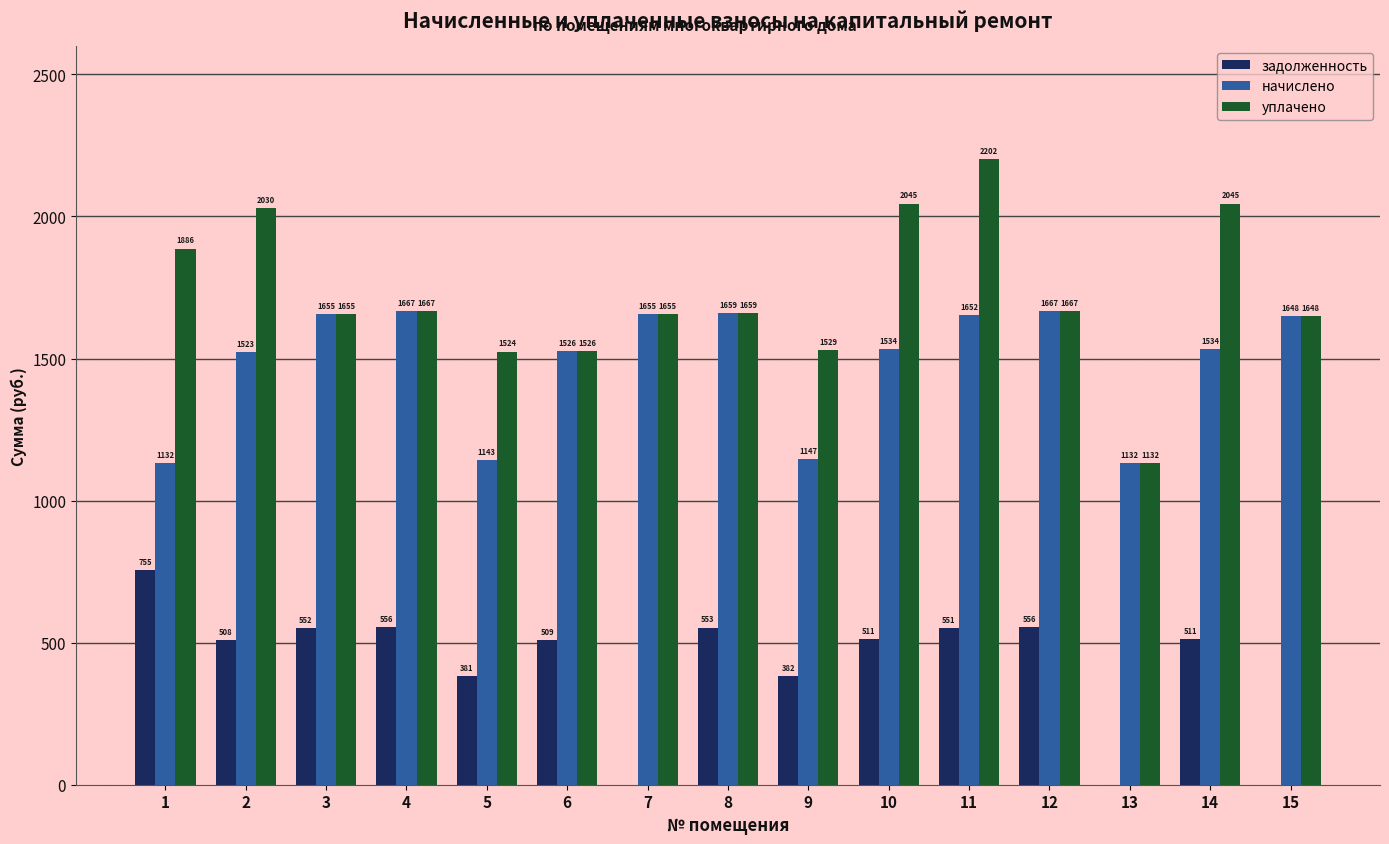

Is the value of уплачено at 1 greater than the value of начислено at 14?

Yes